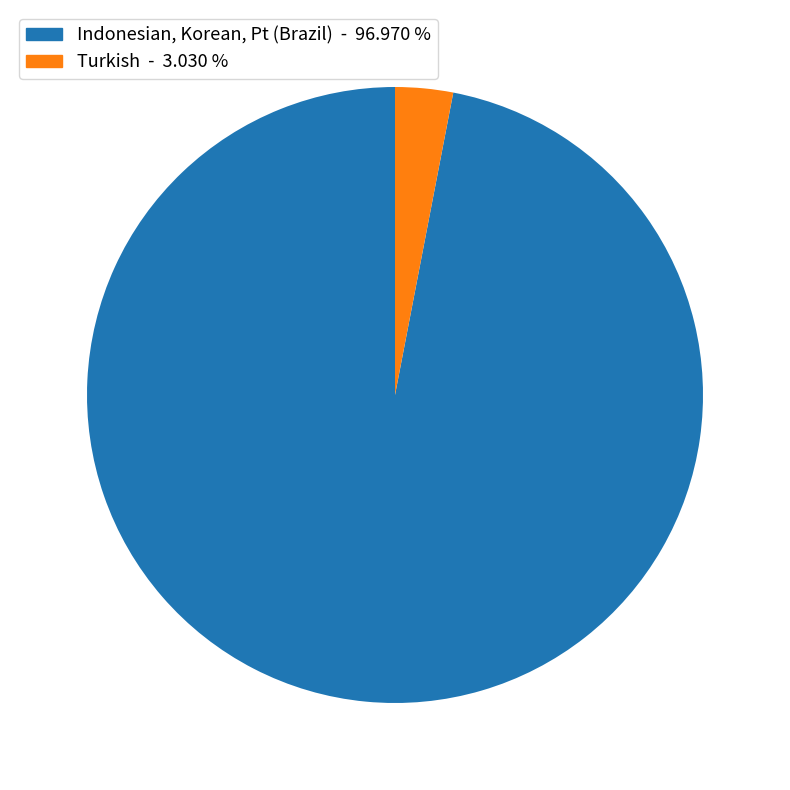

Is there a majority slice in this chart?

Yes